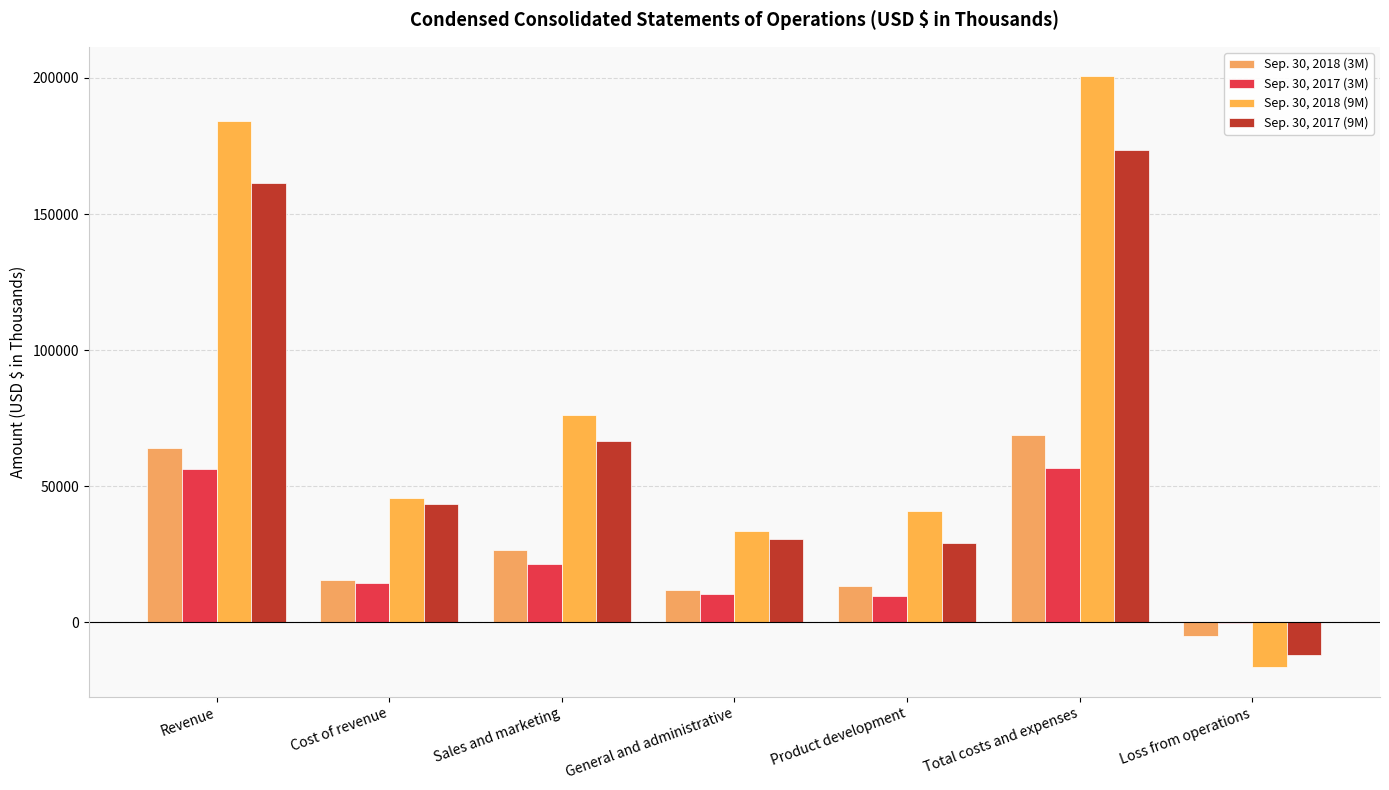

What is the difference between the Sep. 30, 2017 (3M) values at Total costs and expenses and Sales and marketing?

35135